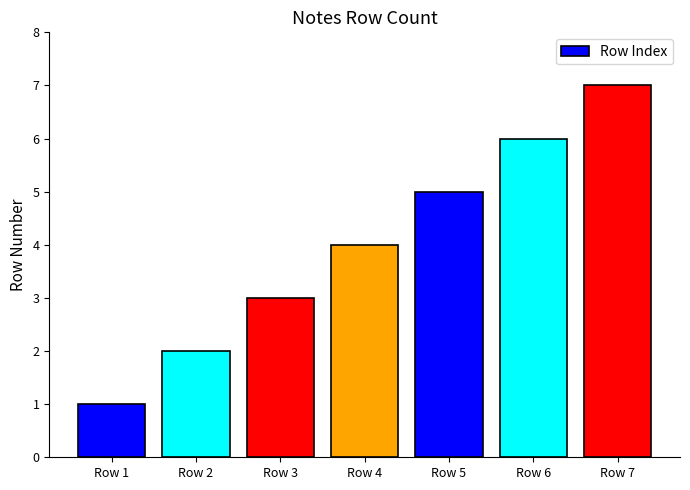

What is the change in value from Row 2 to Row 3?

+1